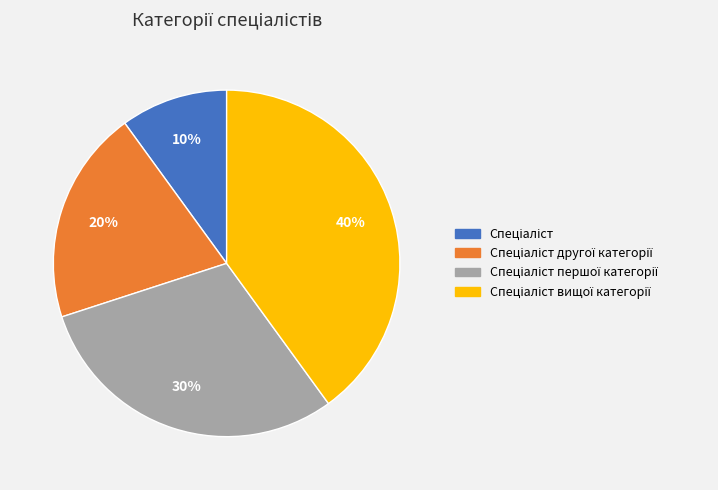

To the nearest percent, what is the difference between the largest and smallest slice percentages?

30%